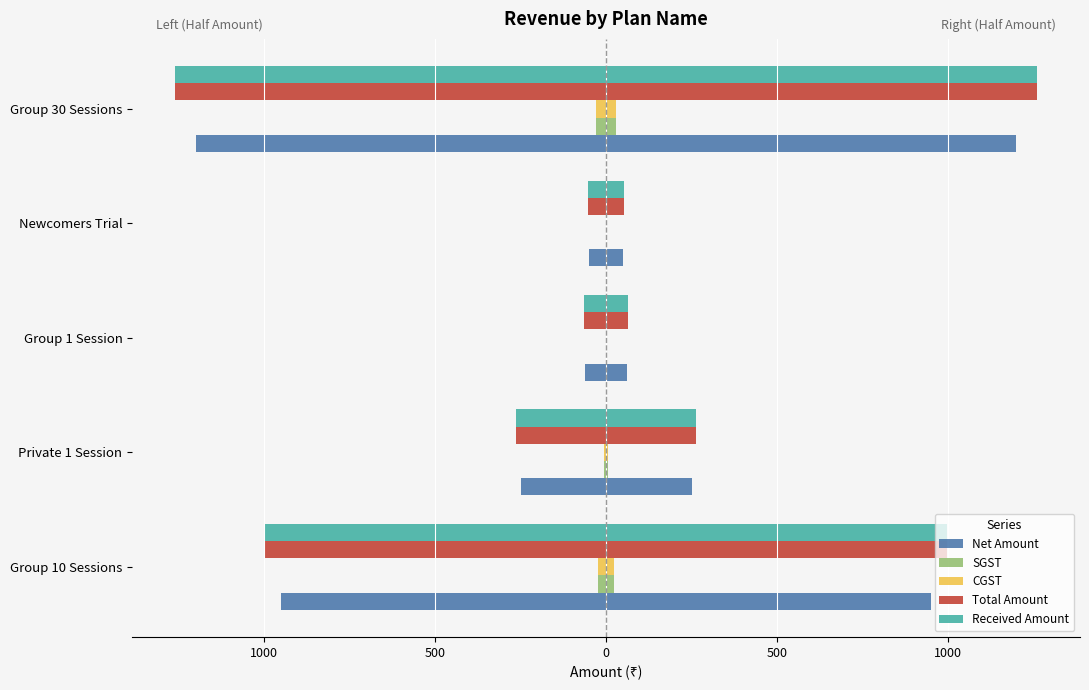

How many groups of bars are there?

5